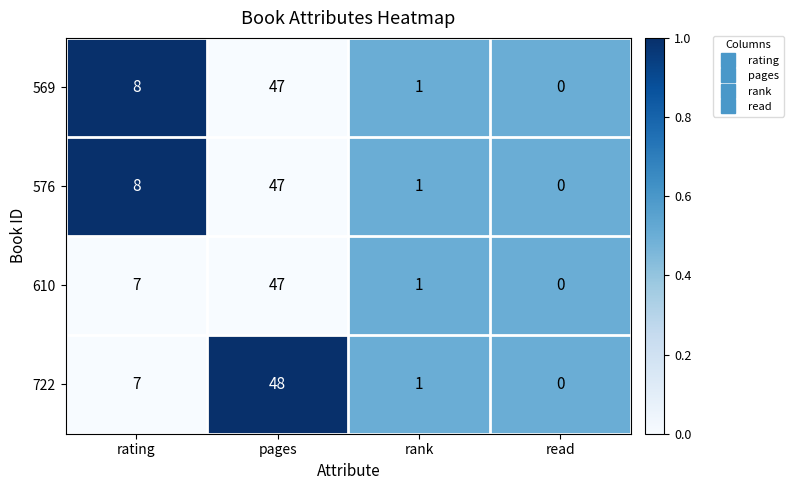

What is the difference between the maximum and second lowest values in the 610 series?

46